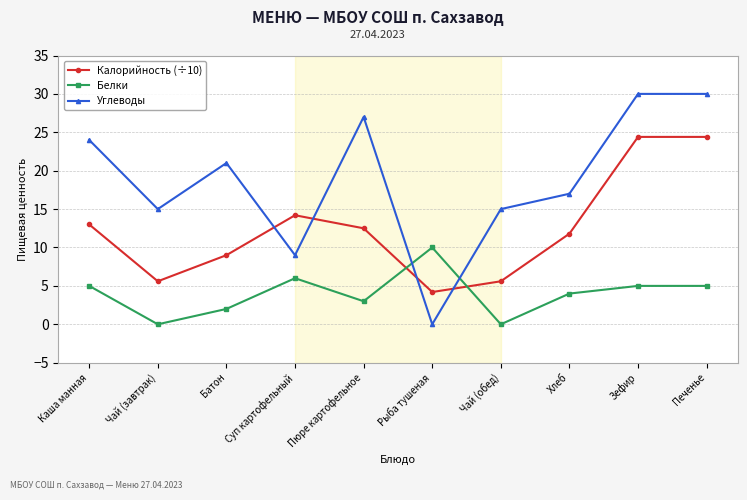

What is the maximum value shown in the chart?

30.0